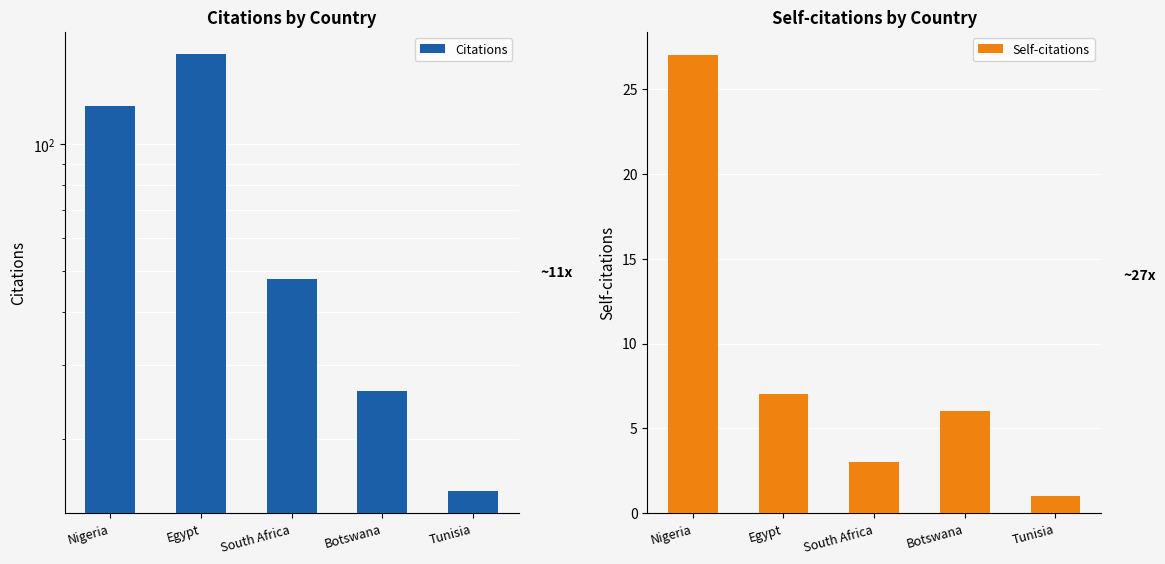

How many categories are shown in the chart?

5